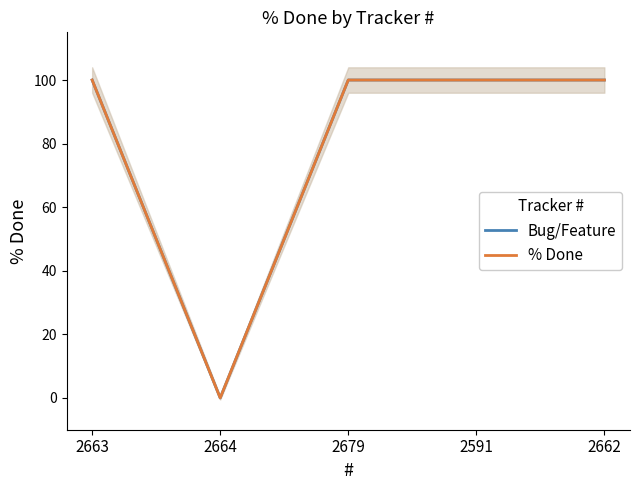

At which label is % Done closest to 50?

2663